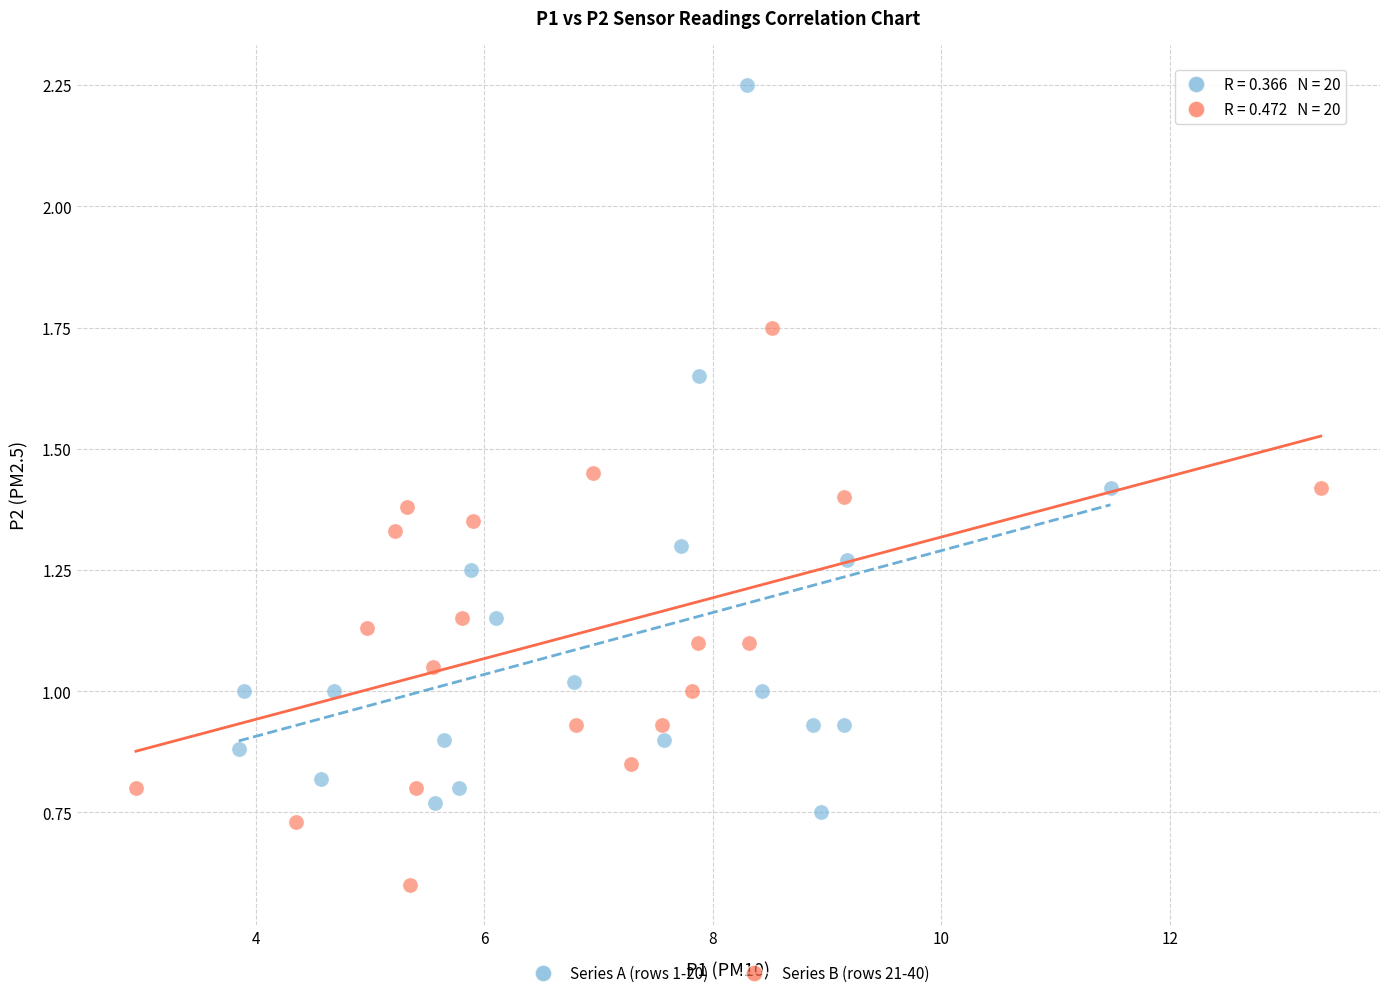

Which series has the widest spread of Y values?

Series A (rows 1-20)